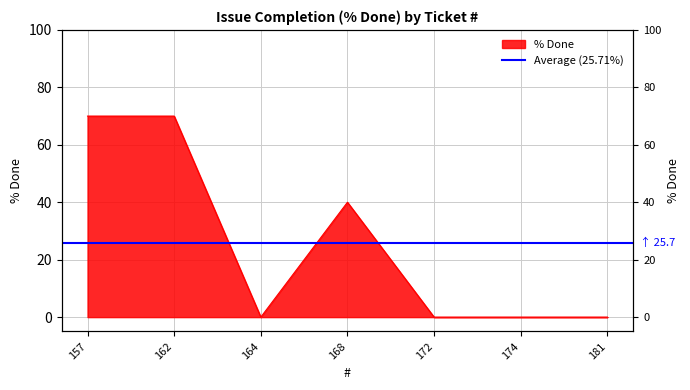

How many lines are shown in the chart?

1